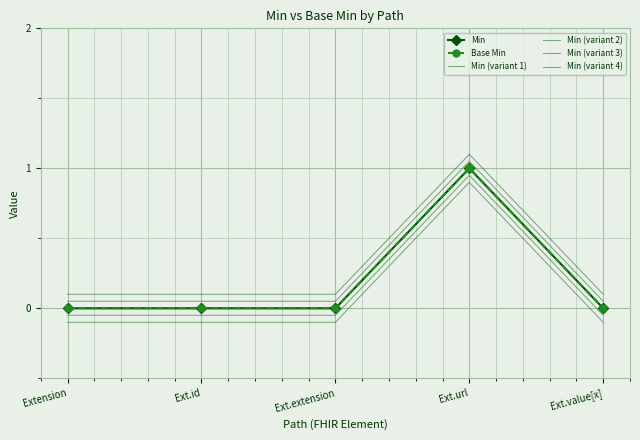

The value of Min (variant 4) at Ext.value[x] is -0.1. True or false?

True